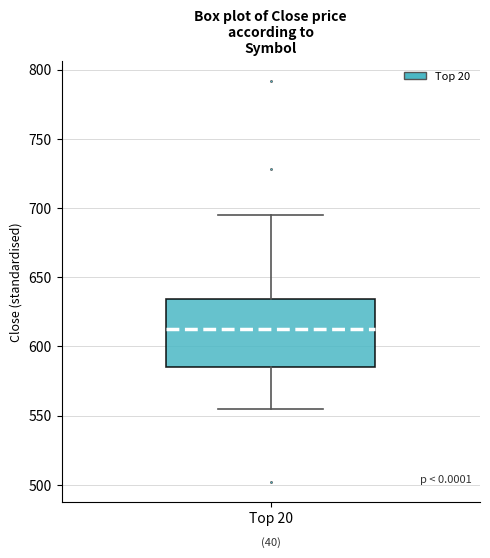

Where does the upper whisker of the box for Top 20 end on the y-axis? The values are not printed on the chart, so give them approximately, as read against the axis.

695